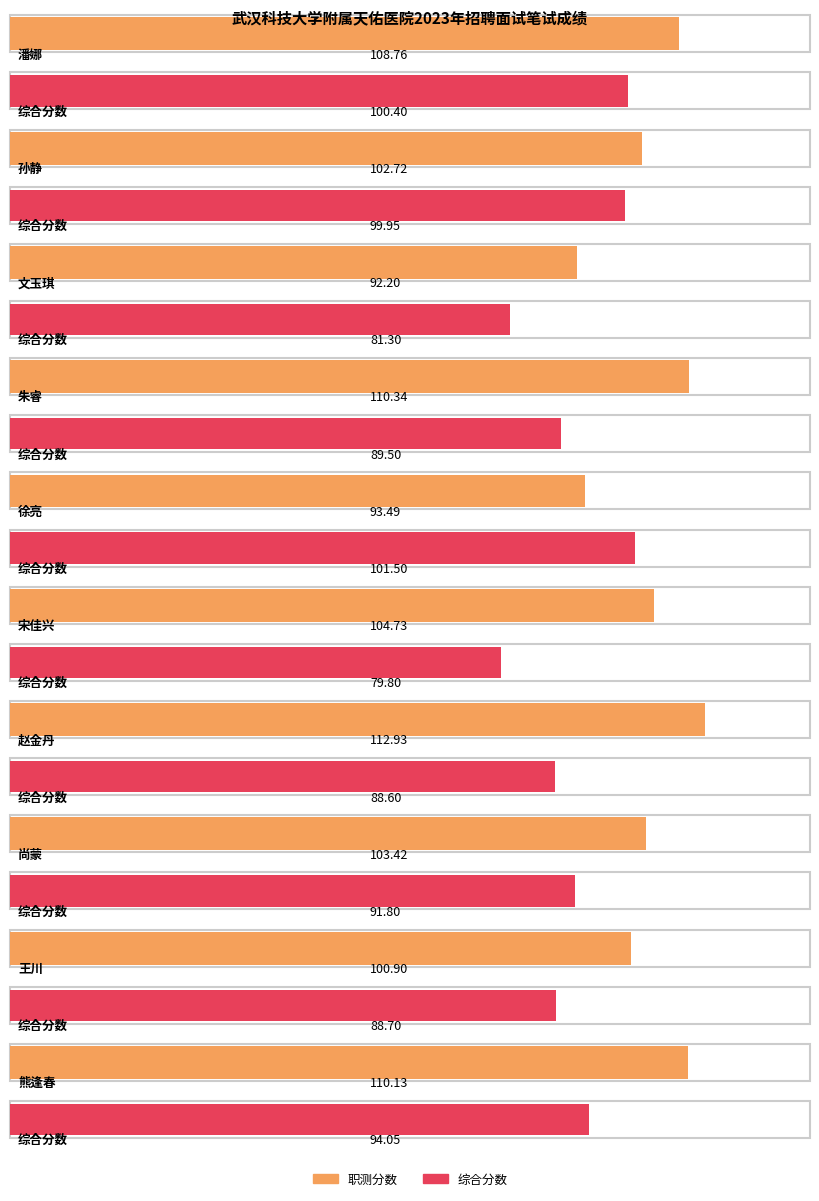

How many groups of bars are there?

10